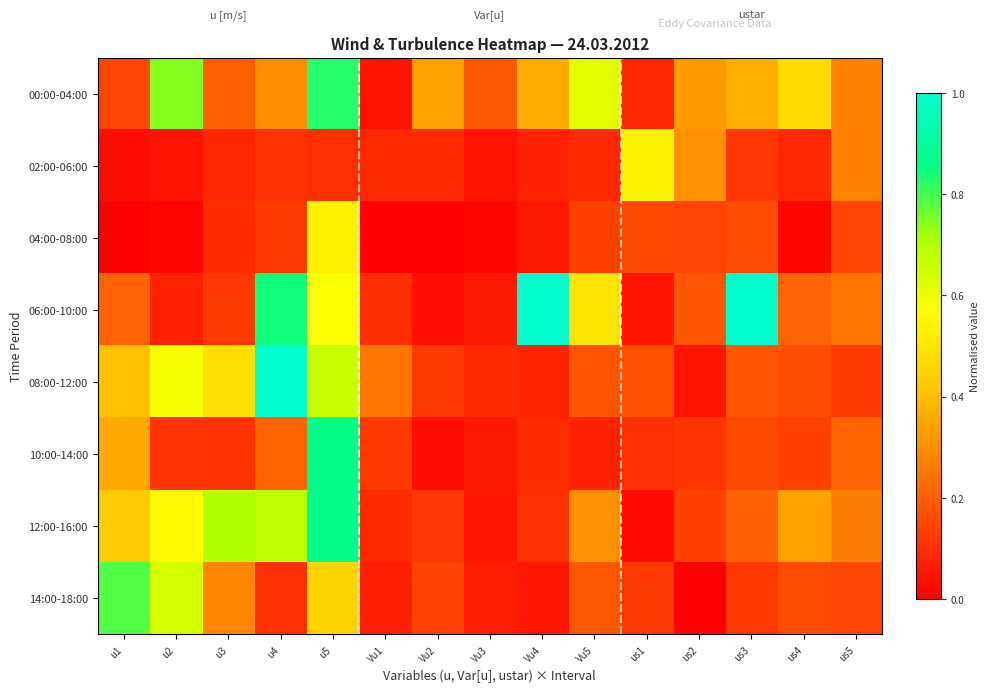

At u1, list the series in order from largest to smallest.

14:00-18:00, 12:00-16:00, 08:00-12:00, 10:00-14:00, 06:00-10:00, 00:00-04:00, 02:00-06:00, 04:00-08:00